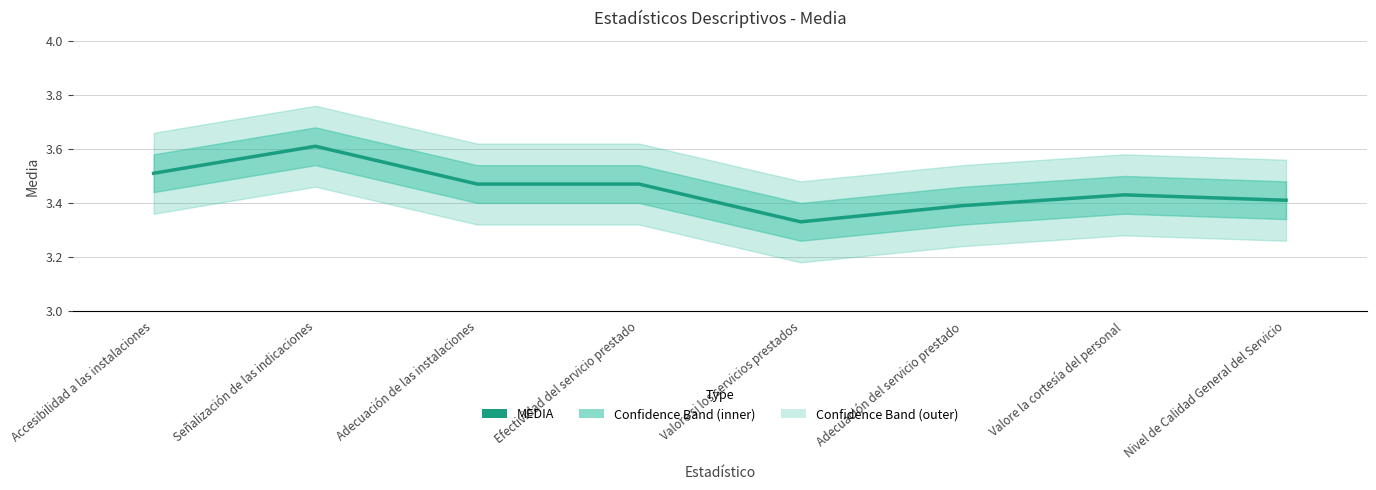

What is the sum of the values at Nivel de Calidad General del Servicio and Efectividad del servicio prestado?

6.9